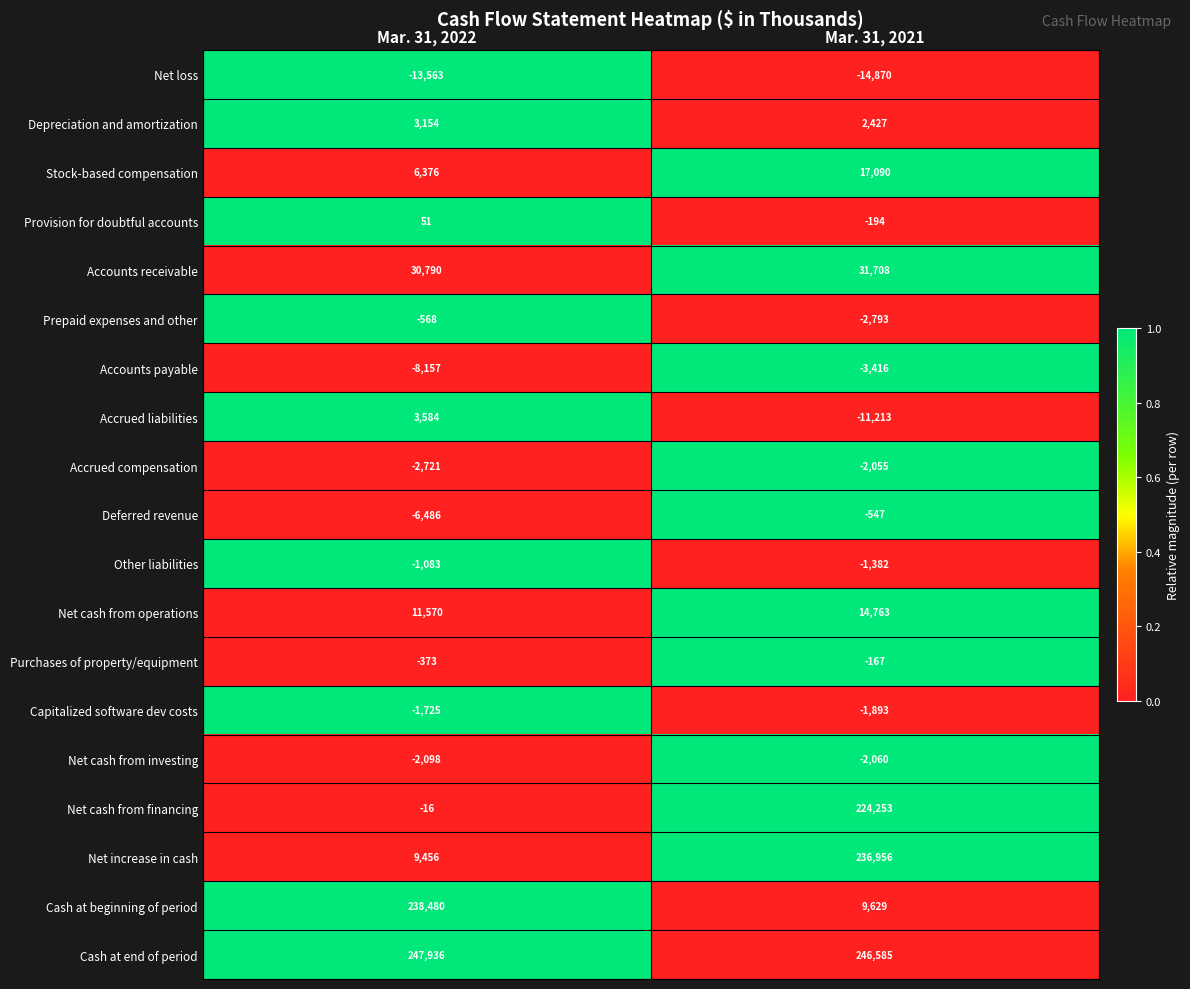

What is the greatest value displayed?

247936